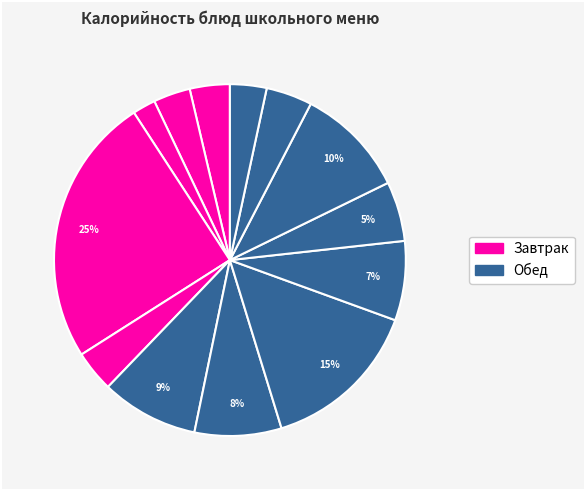

How many slices are in this pie chart?

13